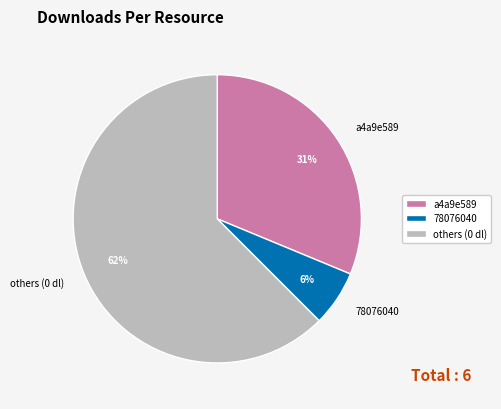

The others (0 dl) slice represents 62% of the pie. True or false?

True